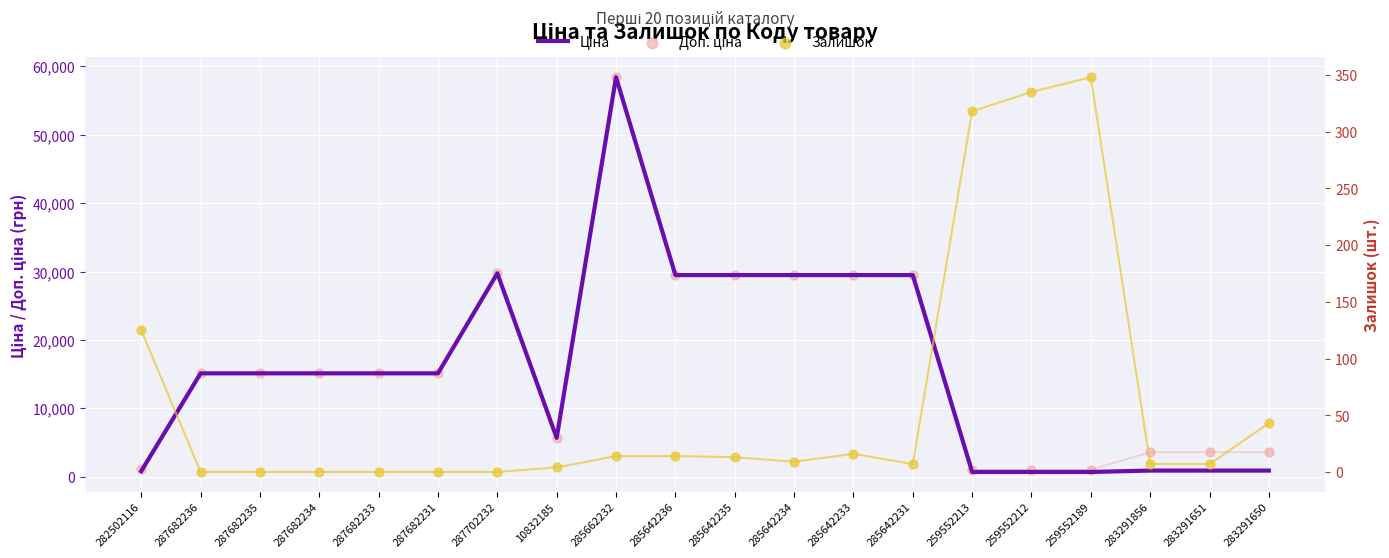

Which series reaches the maximum Y coordinate?

Ціна